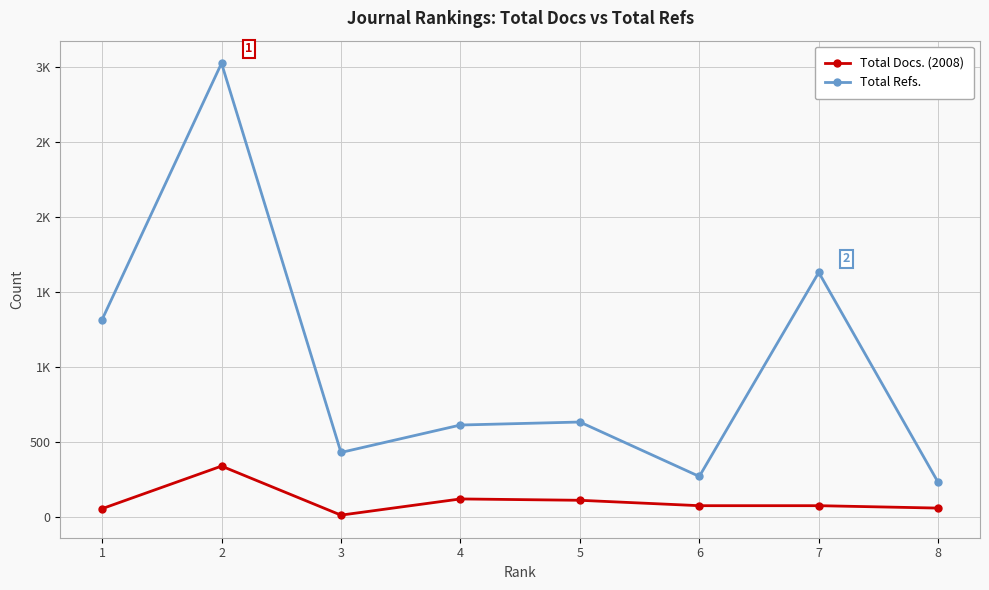

Is this an area chart (filled region under the line)?

No